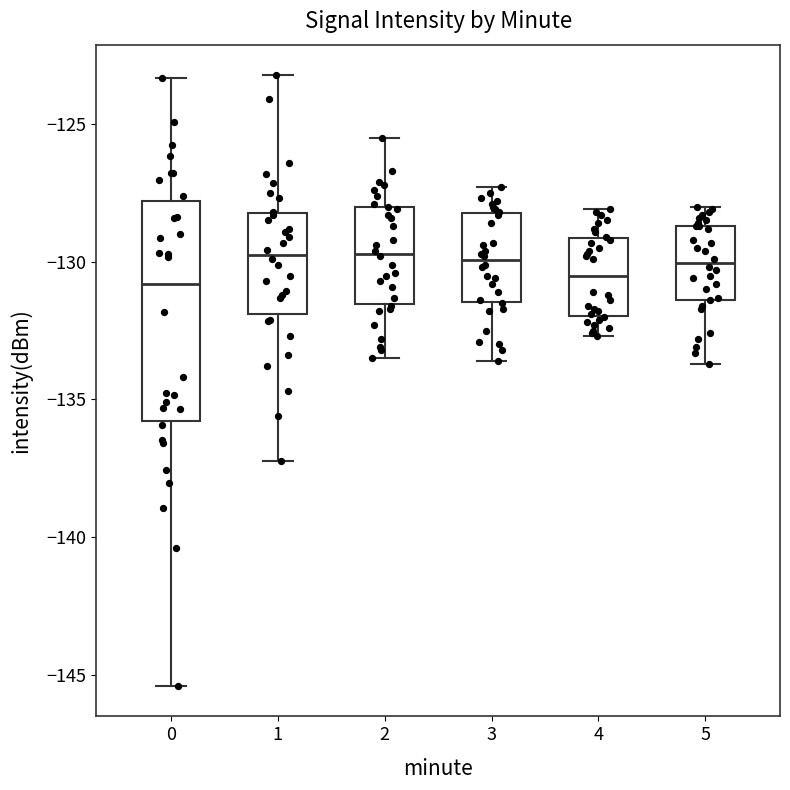

Comparing the boxes themselves (not the whiskers), which one is the tallest?

0